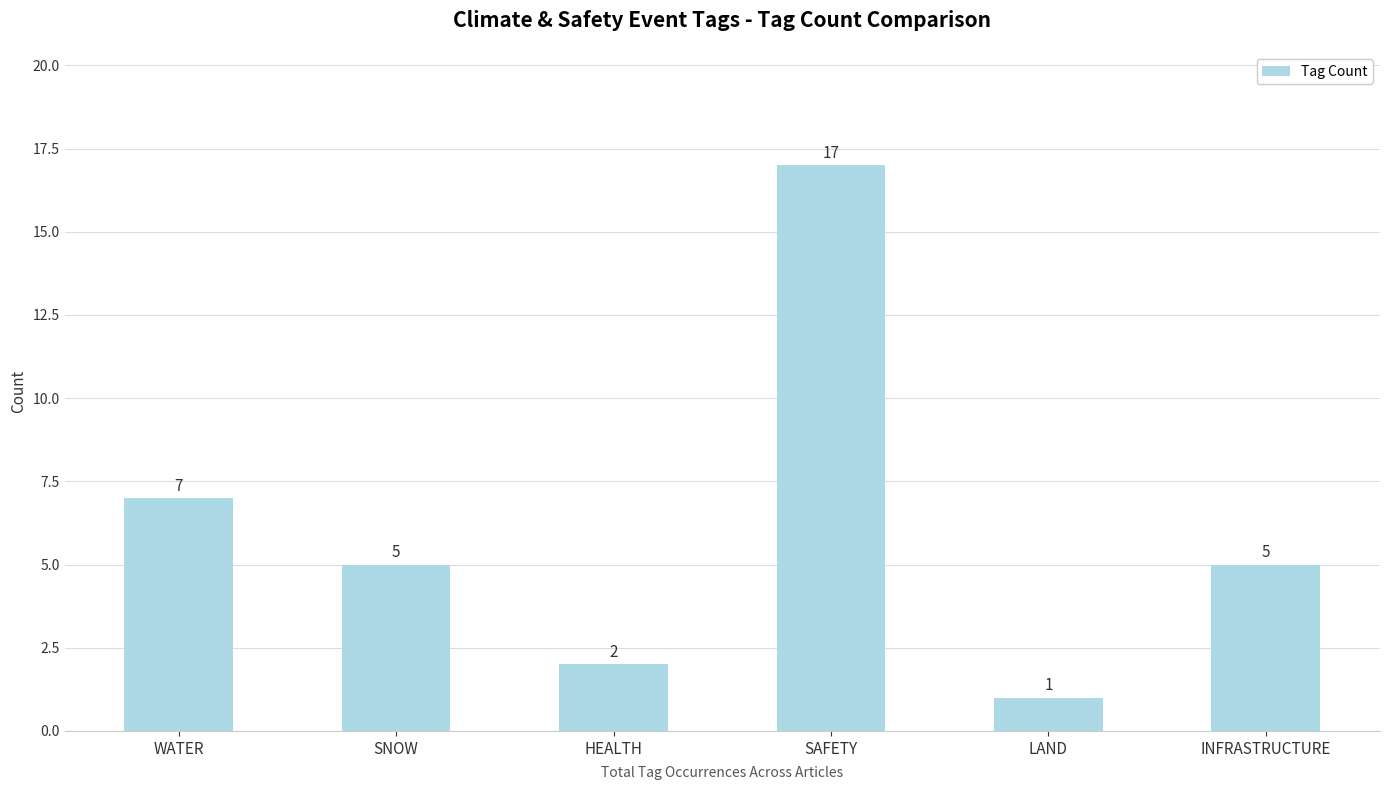

Is it true that the value at WATER is 12?

False